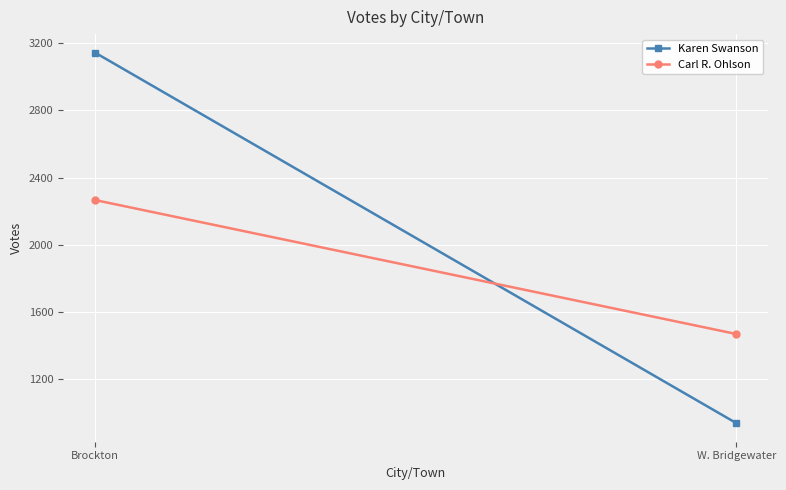

Is it true that Karen Swanson equals 4775 at Brockton?

False